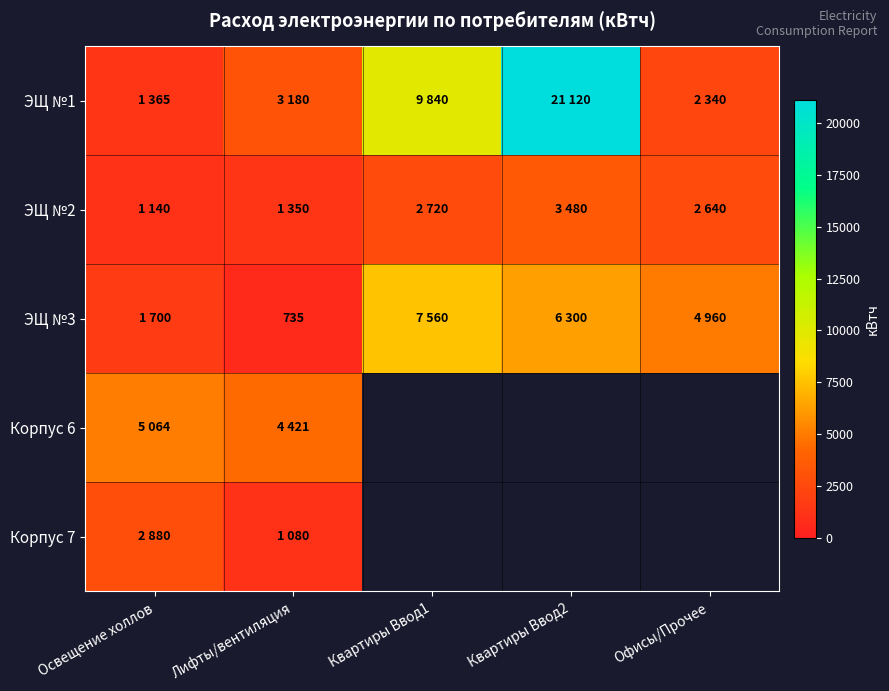

At how many categories does at least one series exceed 10543?

1